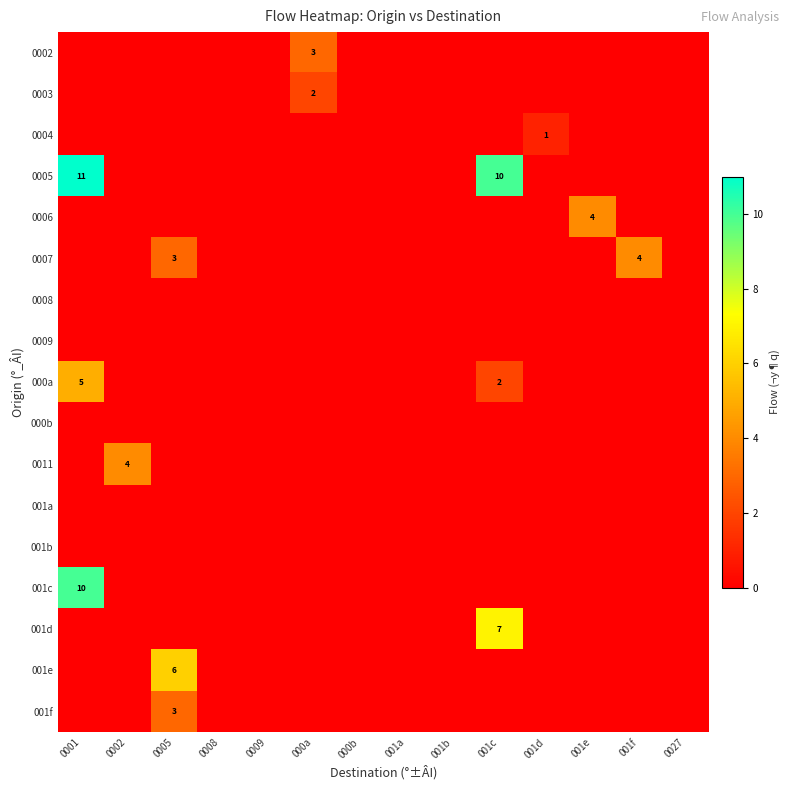

What is the average value of the 001c series?

1